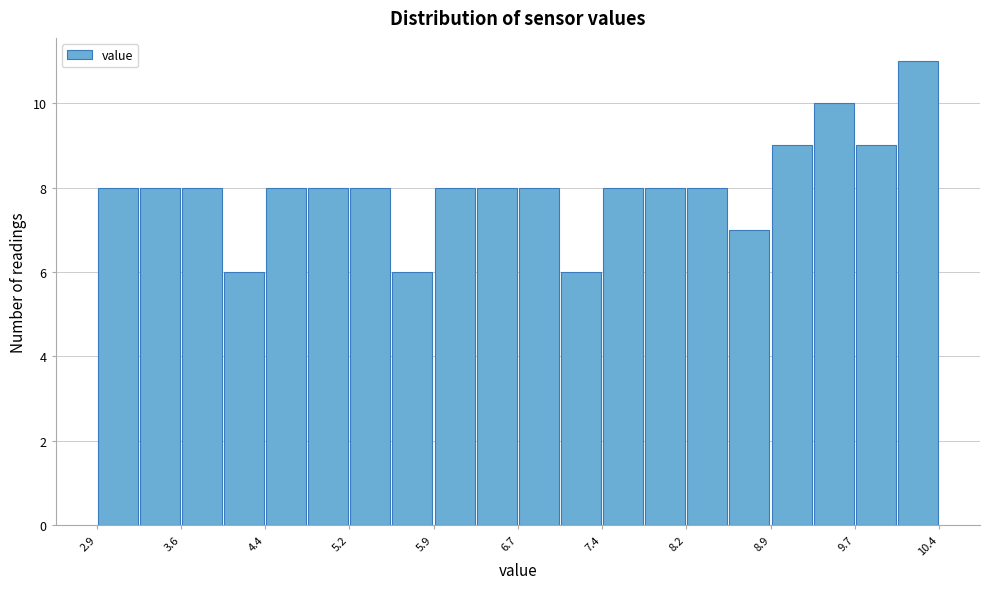

Around what value on the x-axis is the tallest bar? Give the approximate position of its centre, as read against the axis.

10.2